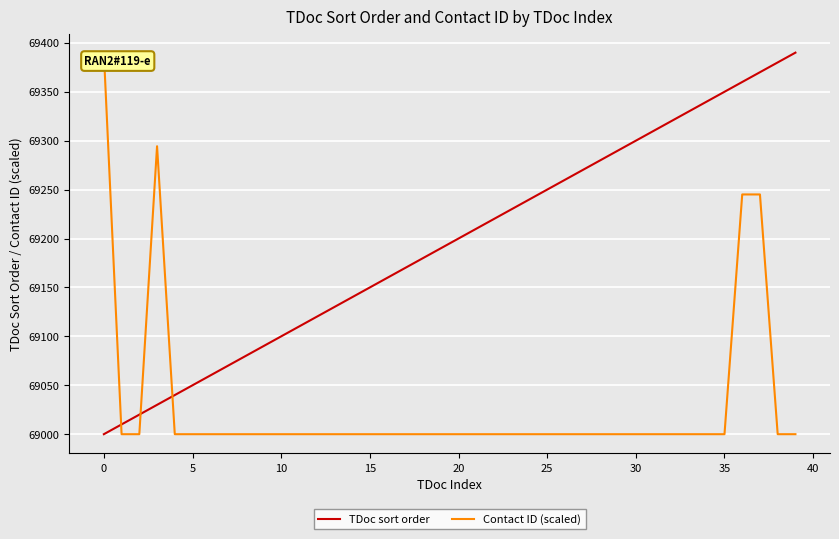

What is the highest value of the TDoc sort order series?

69390.0